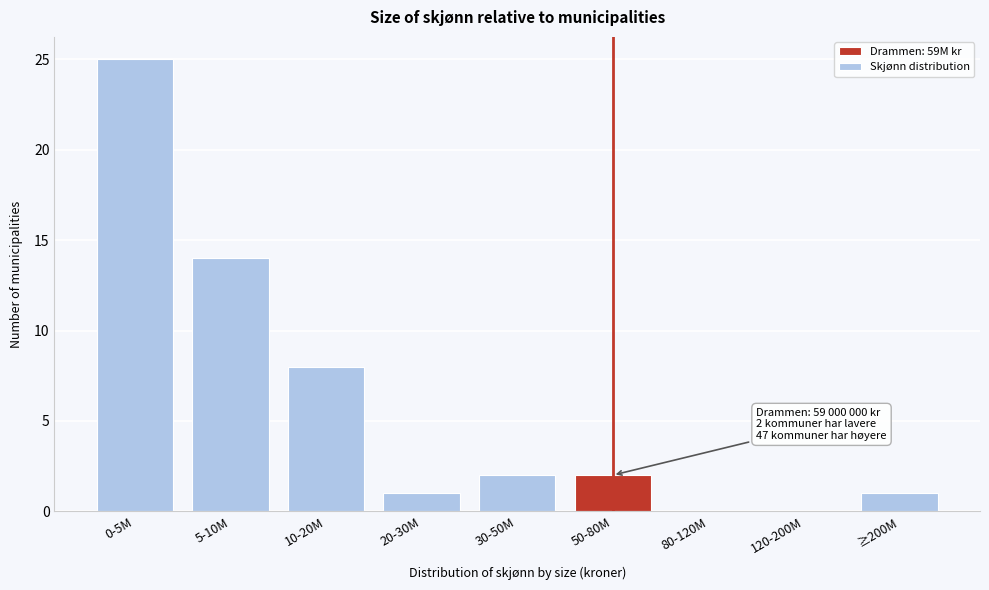

Reading right to left, extract all data points from this chart.

≥200M=1	120-200M=0	80-120M=0	50-80M=2	30-50M=2	20-30M=1	10-20M=8	5-10M=14	0-5M=25